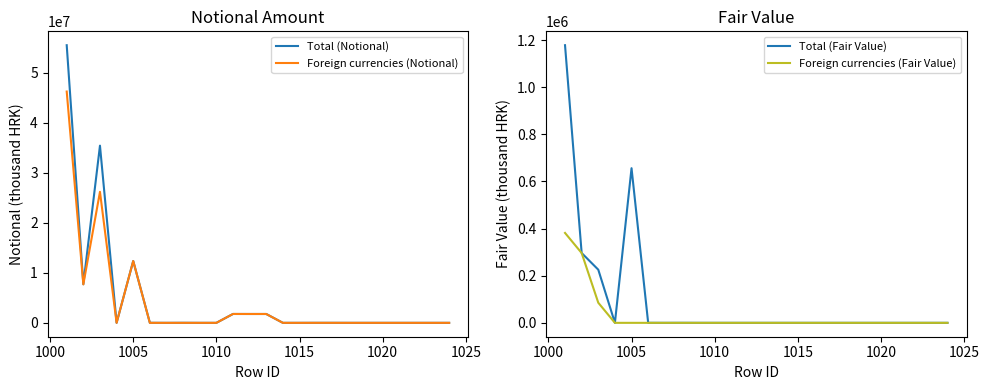

Rank the series by their maximum value, from lowest to highest.

Foreign currencies (Fair Value), Total (Fair Value), Foreign currencies (Notional), Total (Notional)